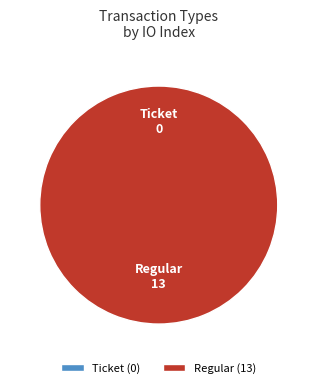

How many segments does this pie chart have?

2